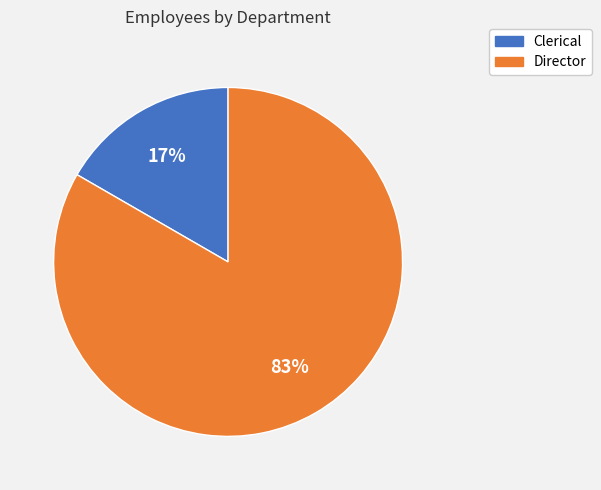

How many slices are in this pie chart?

2